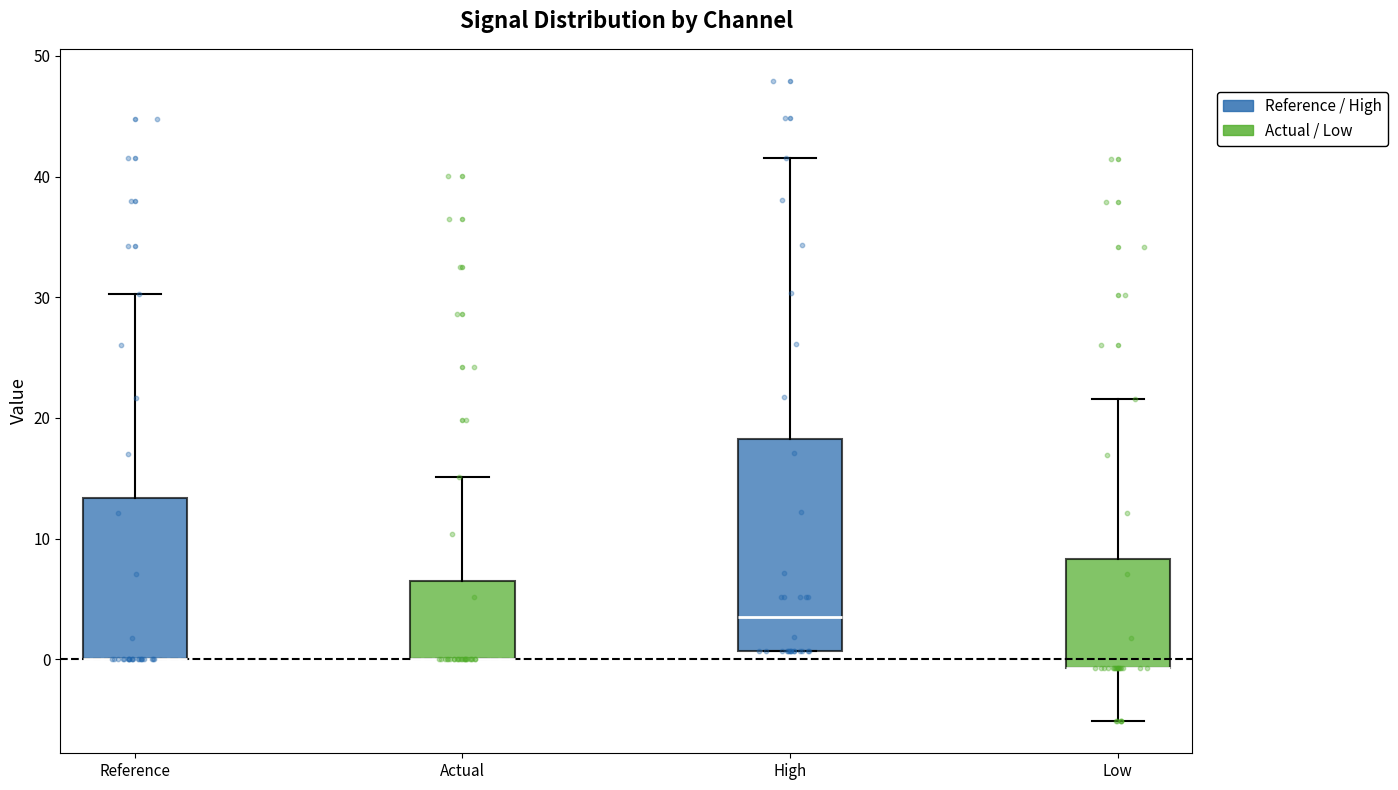

Where does the upper whisker of the box for Reference end on the y-axis? The values are not printed on the chart, so give them approximately, as read against the axis.

30